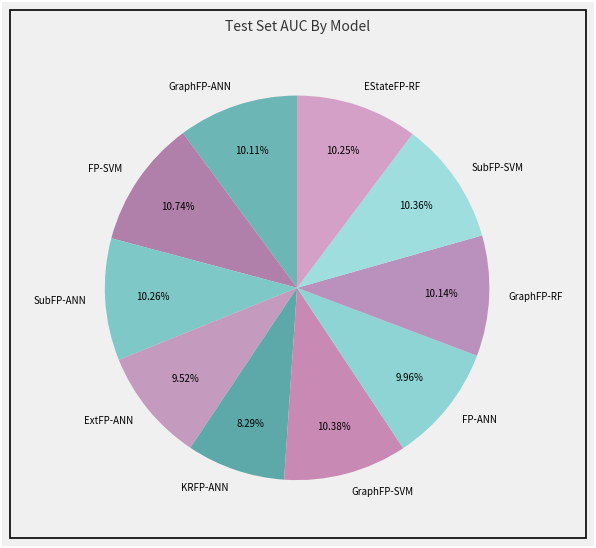

What percentage is the GraphFP-RF slice, to the nearest percent?

10%